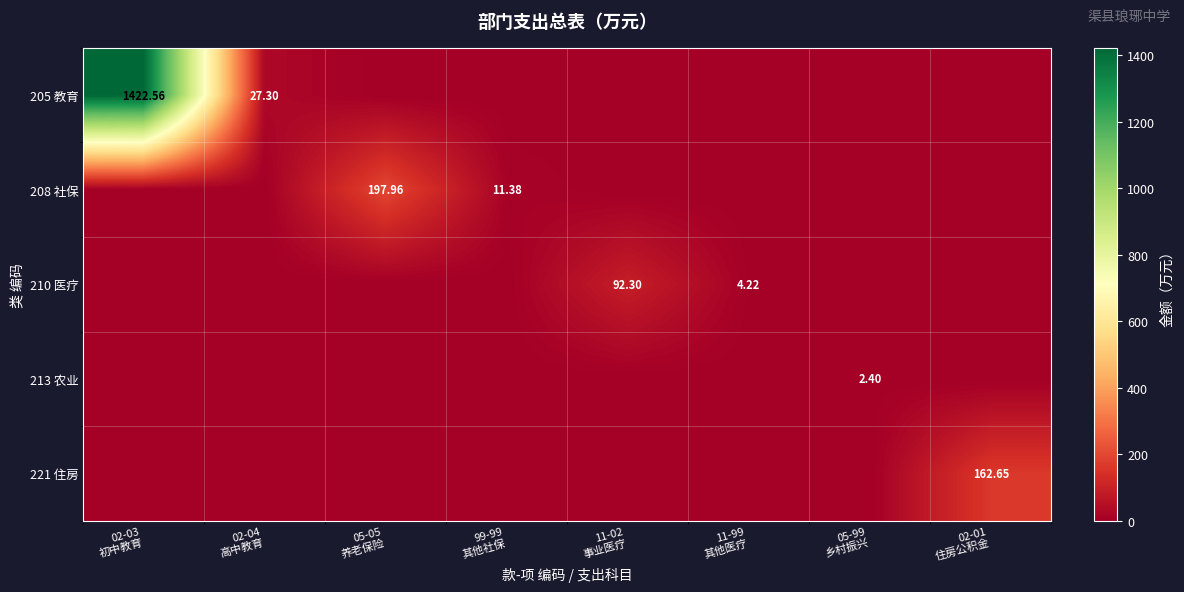

Between 11-02 事业医疗 and 11-99 其他医疗, which series saw the biggest shift?

210 医疗